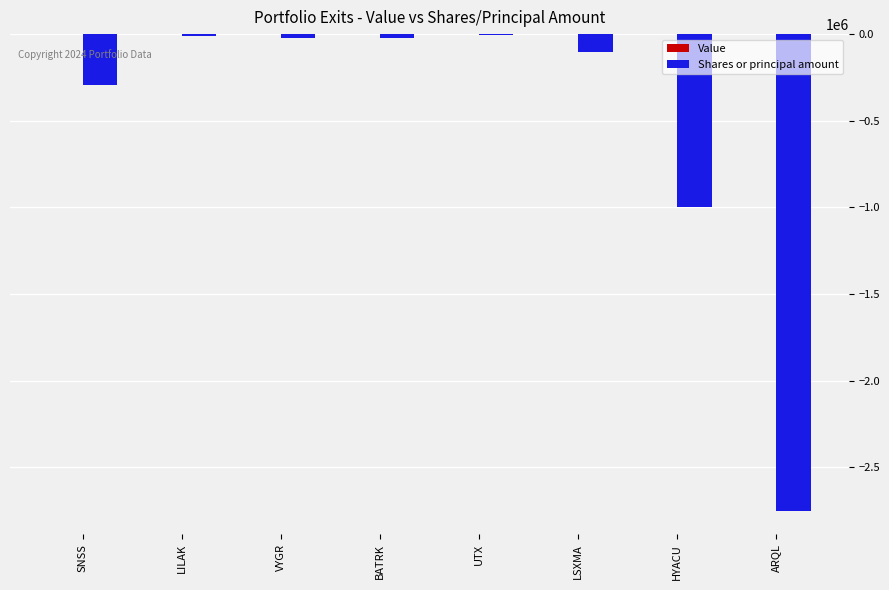

Which has a higher value, LSXMA or VYGR?

VYGR